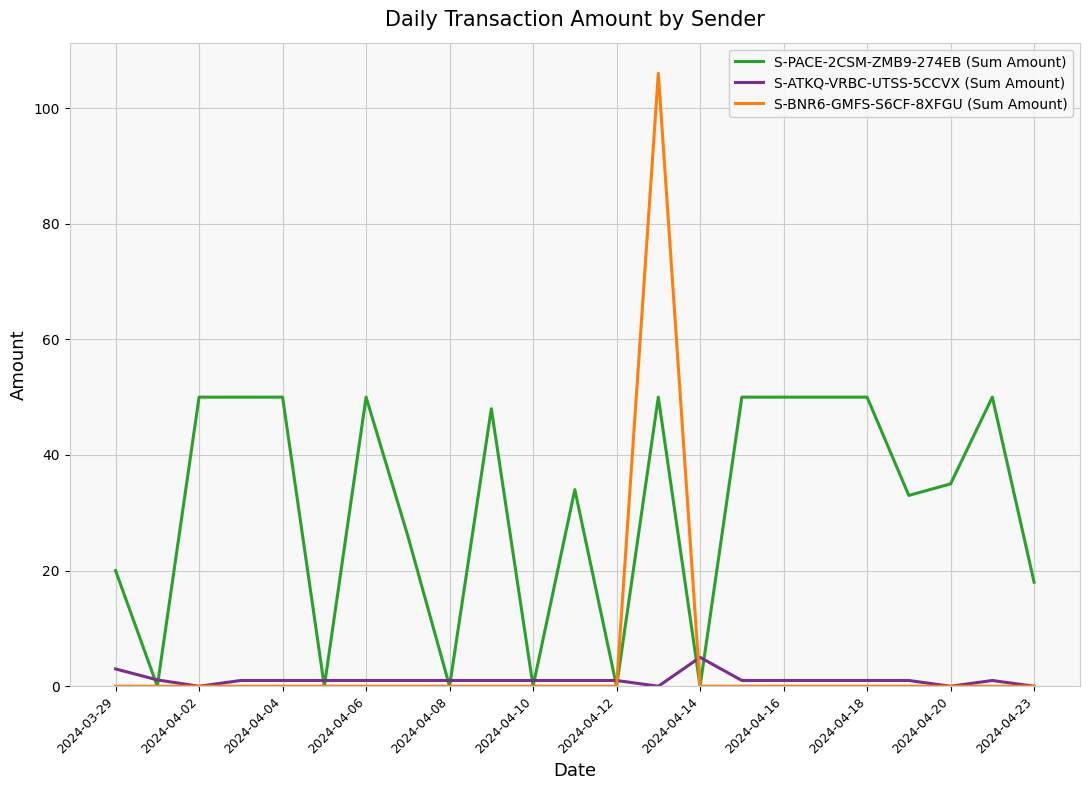

Does the chart have visible grid lines?

Yes